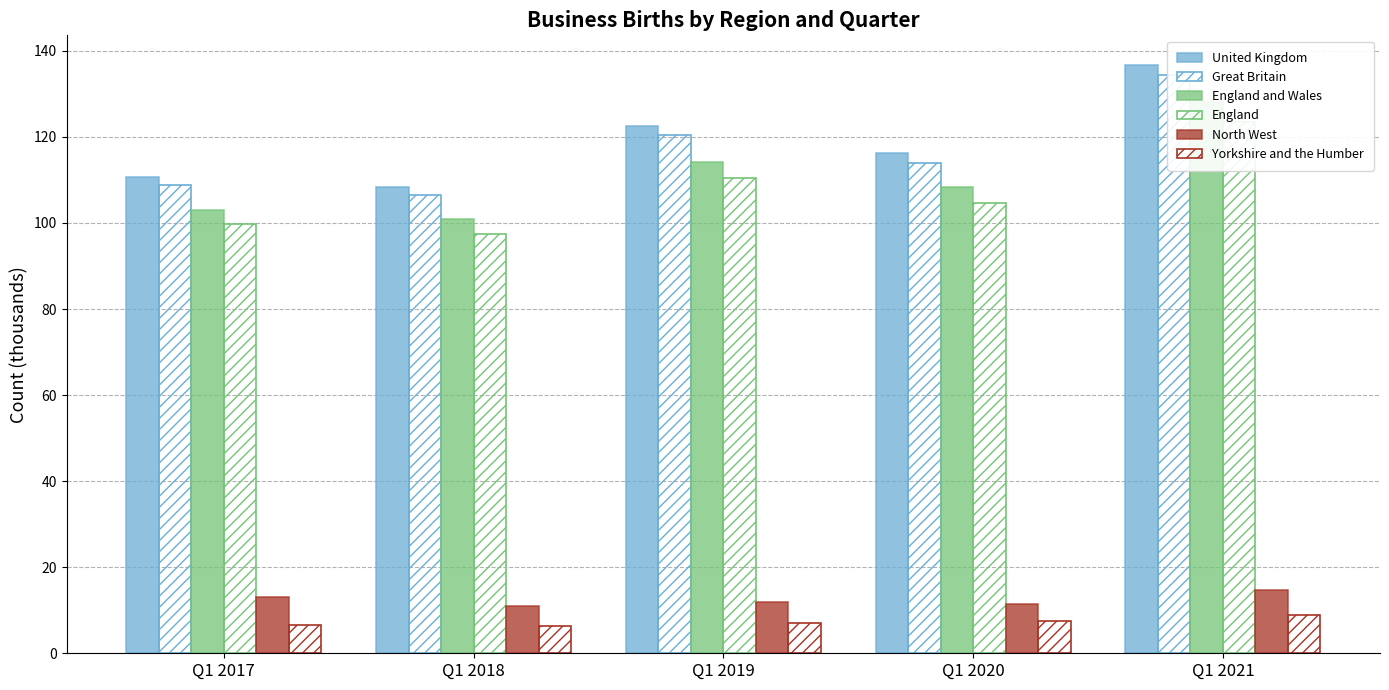

Is it true that England equals 110.5 at Q1 2019?

True